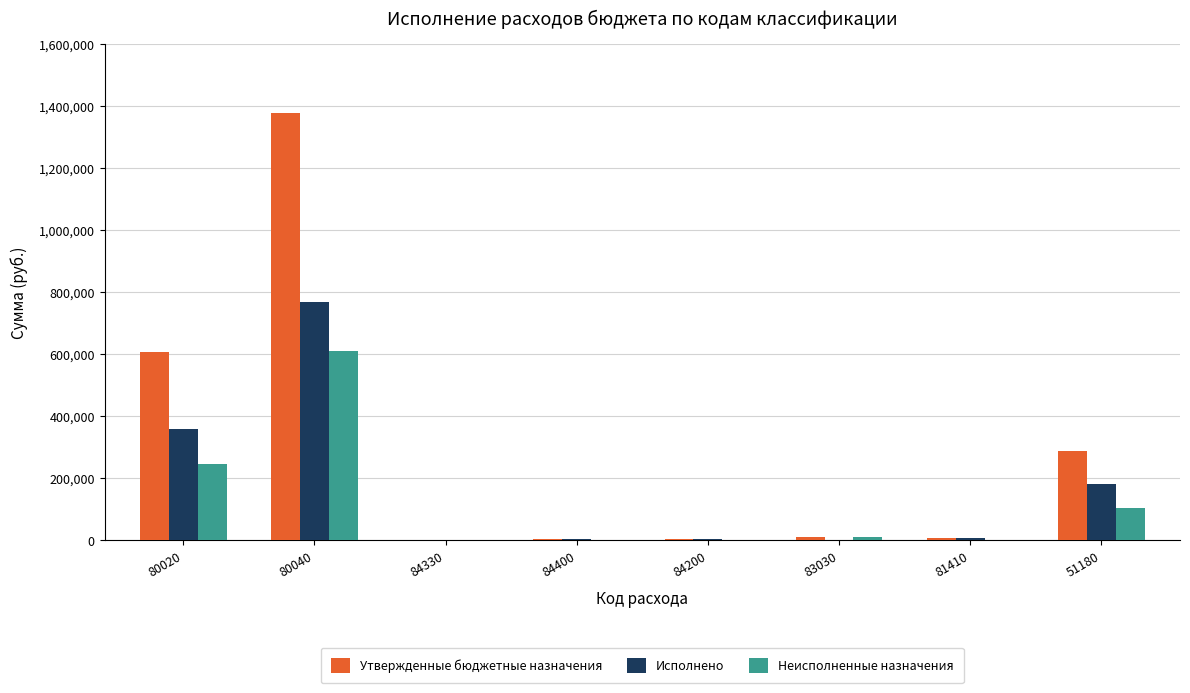

At which label does Исполнено reach its peak?

80040